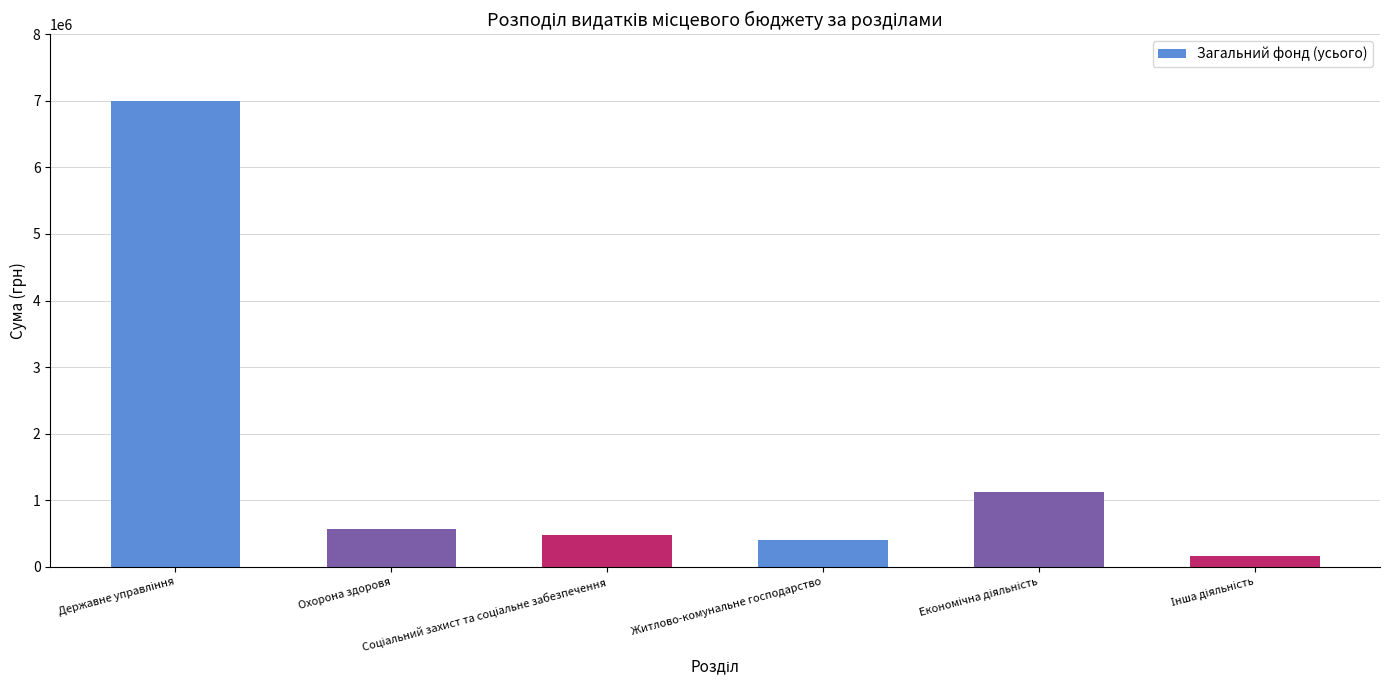

What is the value of the 1st bar from the left?

7001100